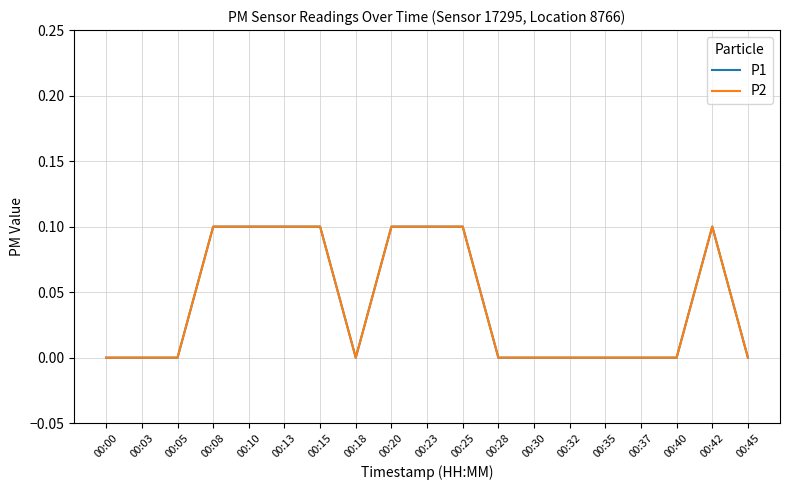

Which series has the largest total across all categories?

P1